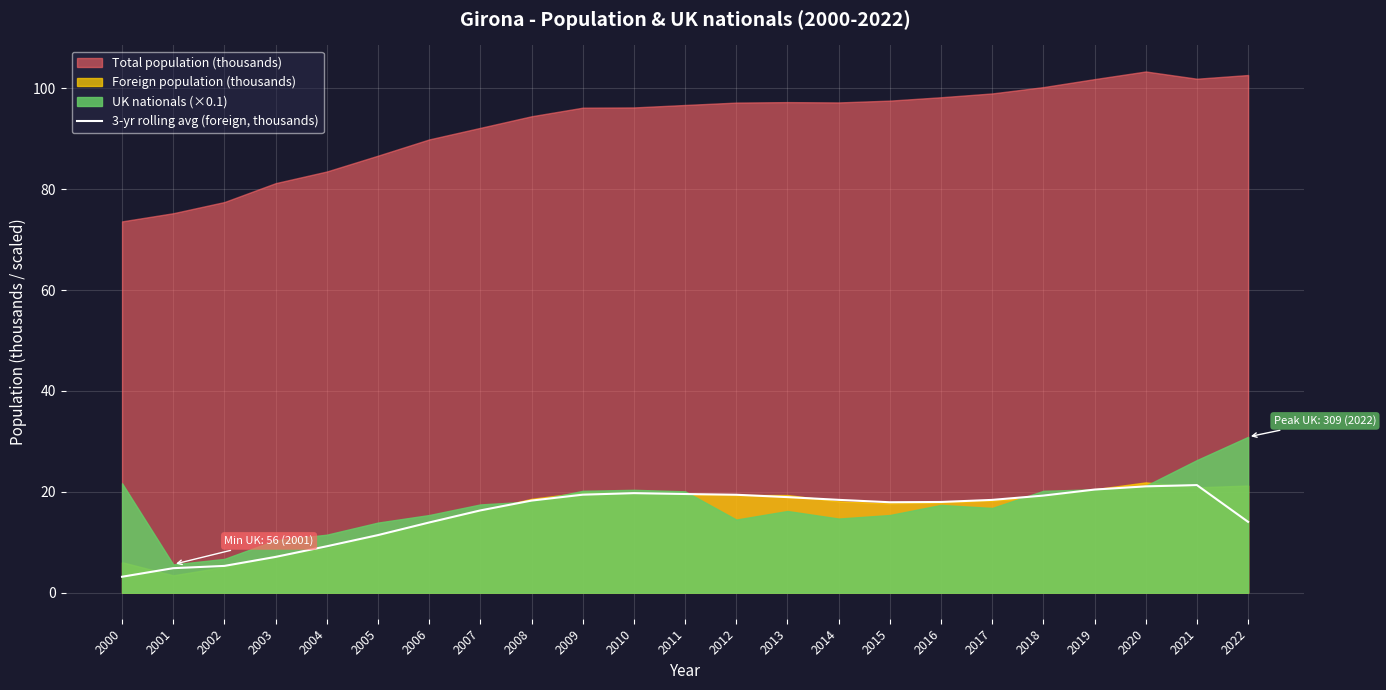

What is the maximum value for 3-yr rolling avg (foreign, thousands)?

21.3